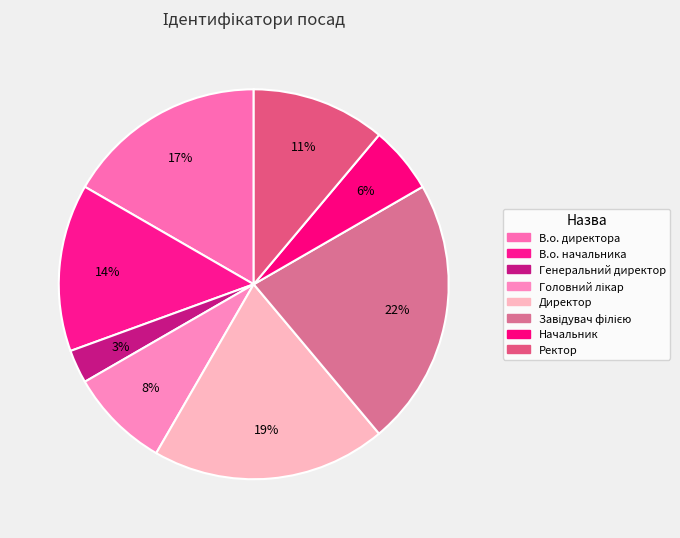

How many segments does this pie chart have?

8